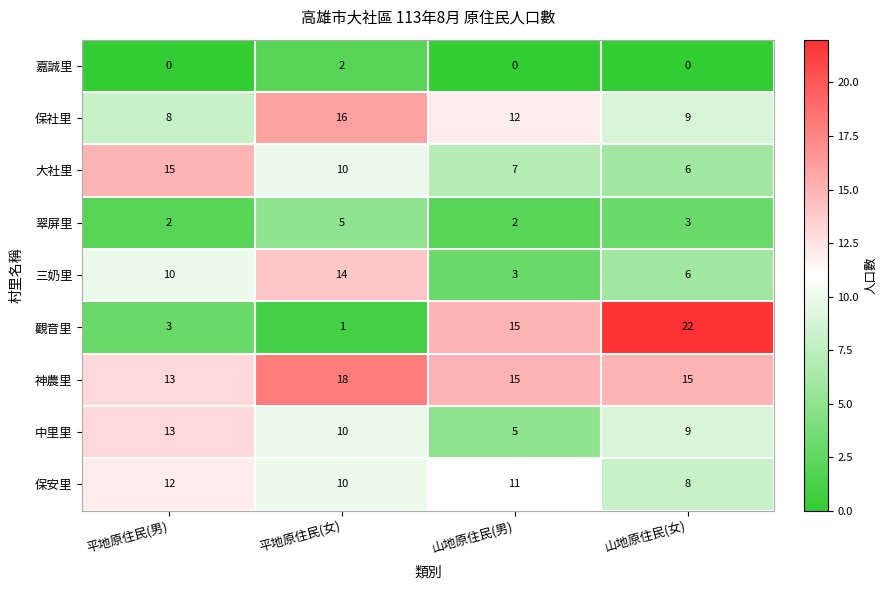

Rank the categories by 中里里 value from lowest to highest.

山地原住民(男), 山地原住民(女), 平地原住民(女), 平地原住民(男)